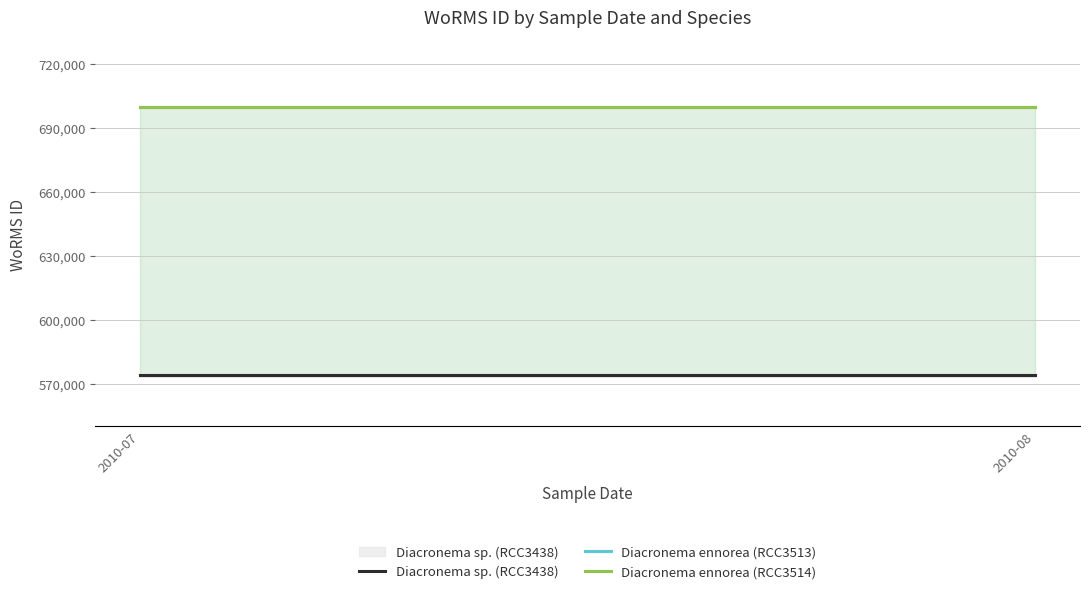

Which series has the widest spread of values?

Diacronema sp. (RCC3438)